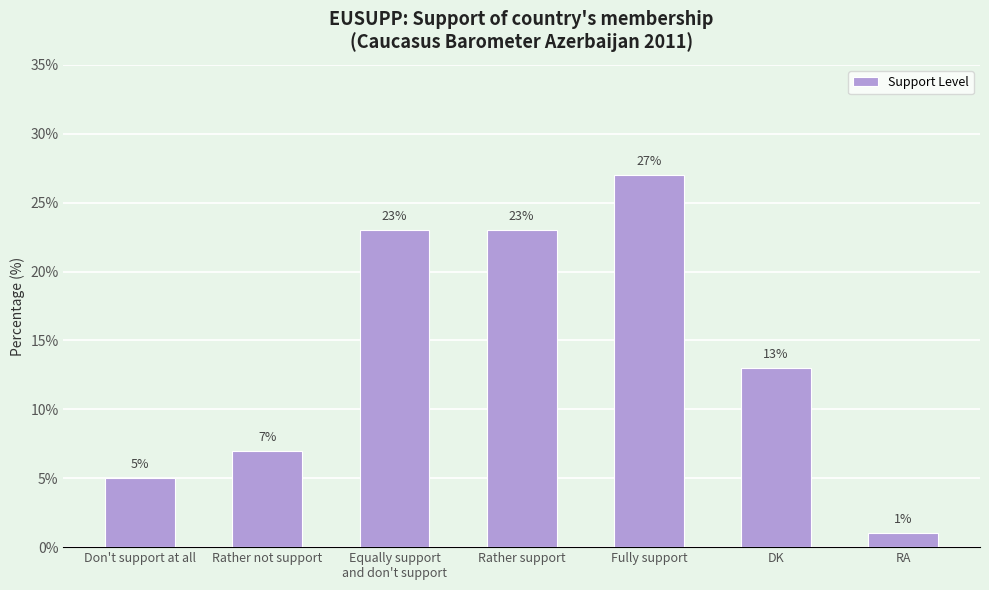

What is the ratio of the value at DK to the value at Don't support at all?

2.6